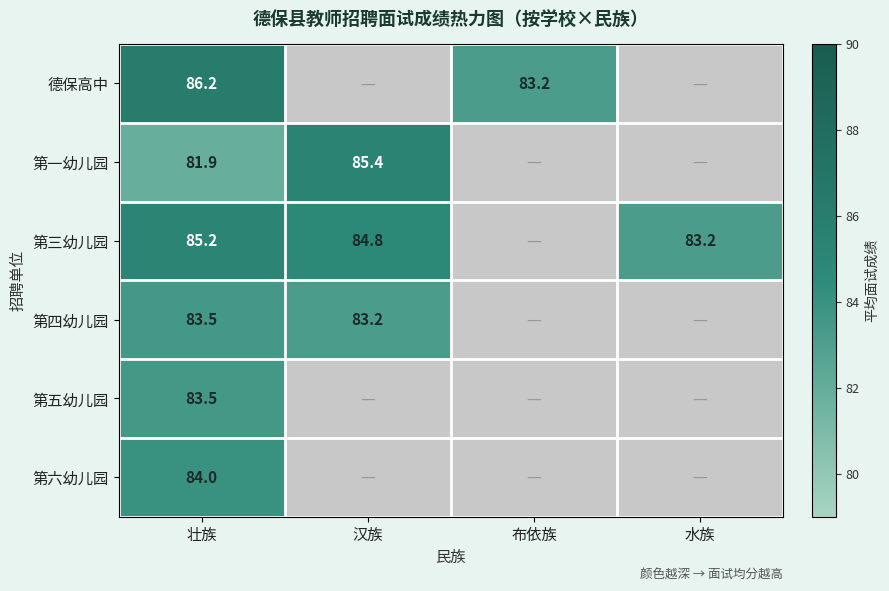

What is the difference between the 第三幼儿园 values at 水族 and 汉族?

1.6